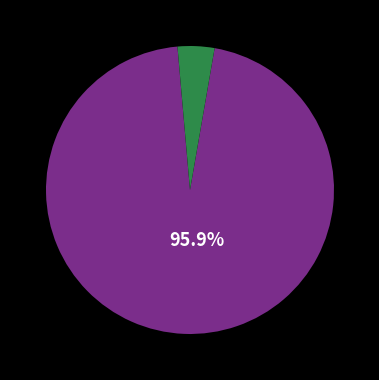

How many slices are in this pie chart?

2